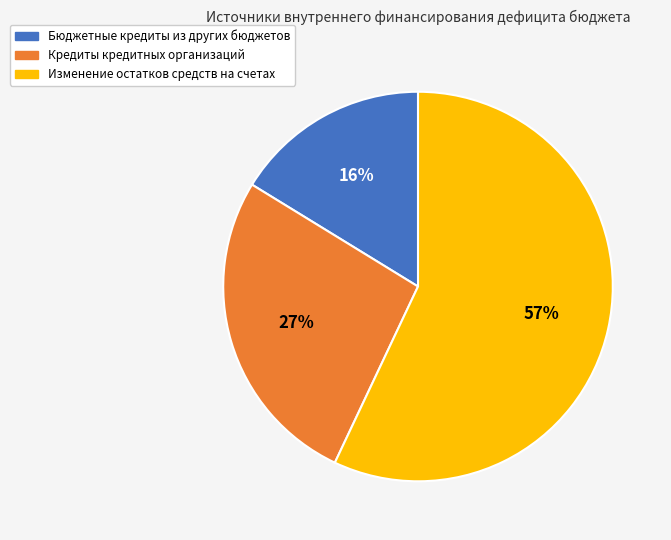

To the nearest percent, what portion does Бюджетные кредиты из других бюджетов represent?

16%